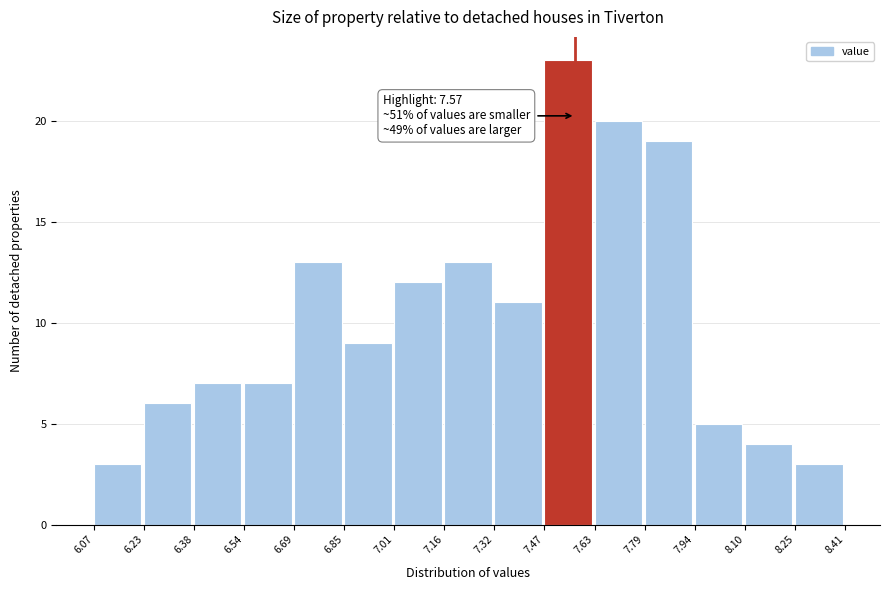

Over which range of the x-axis is the bar tallest?

7.47 to 7.63